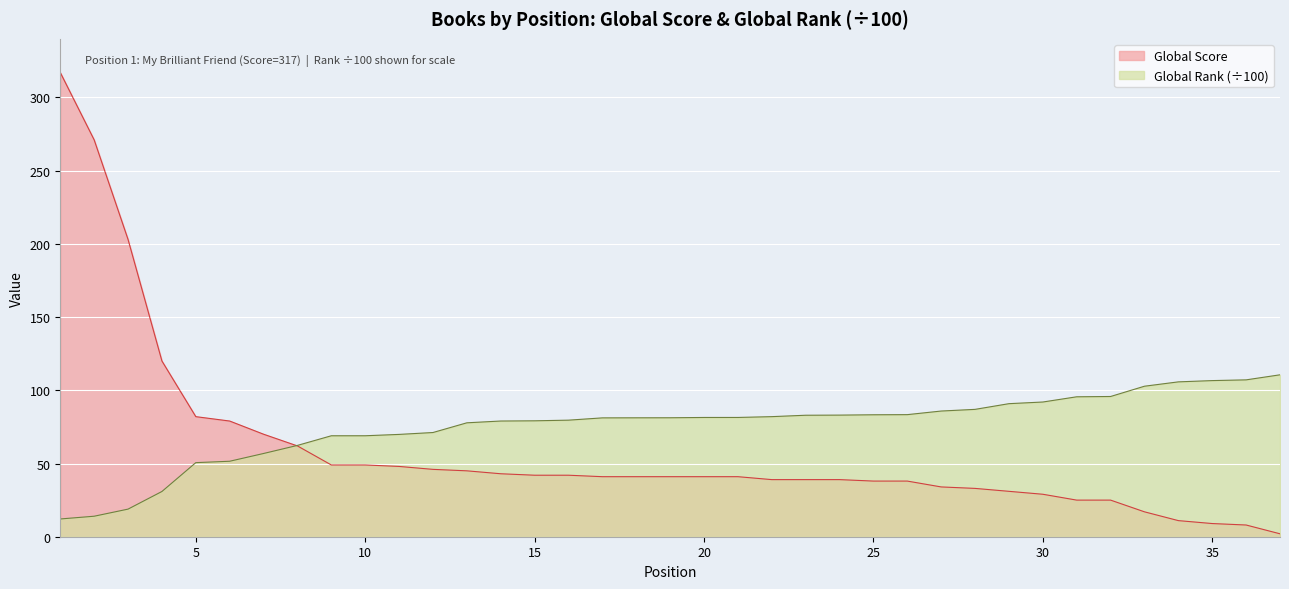

Is it true that Global Rank (÷100) equals 172.7 at 33?

False